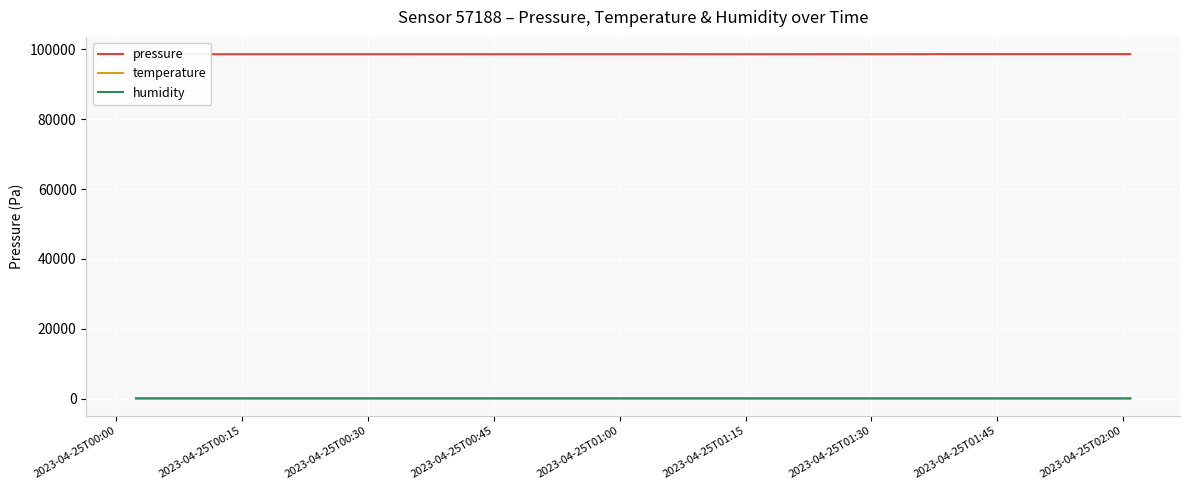

Which series has the widest spread of values?

pressure